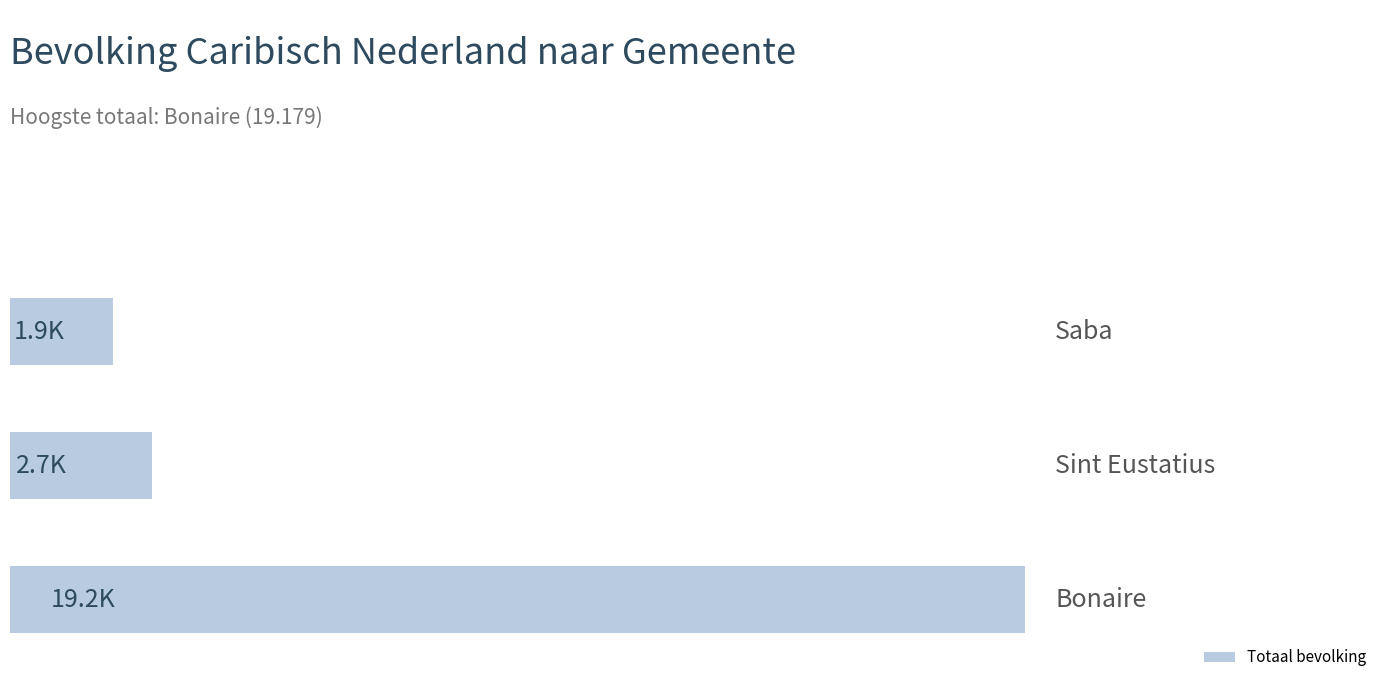

Does the chart contain any negative values?

No